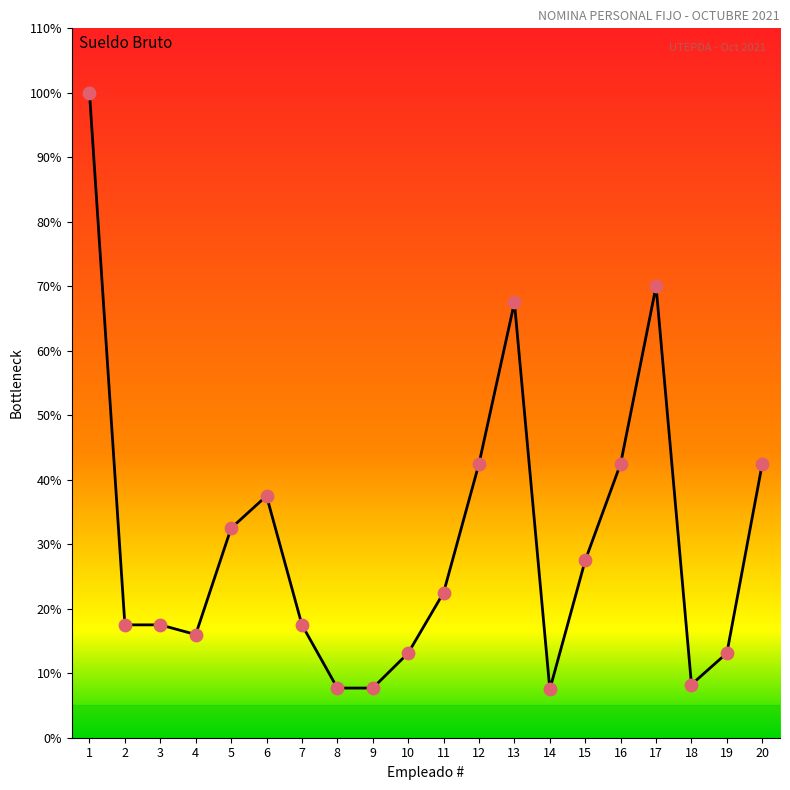

Which has a higher value, 7 or 3?

7